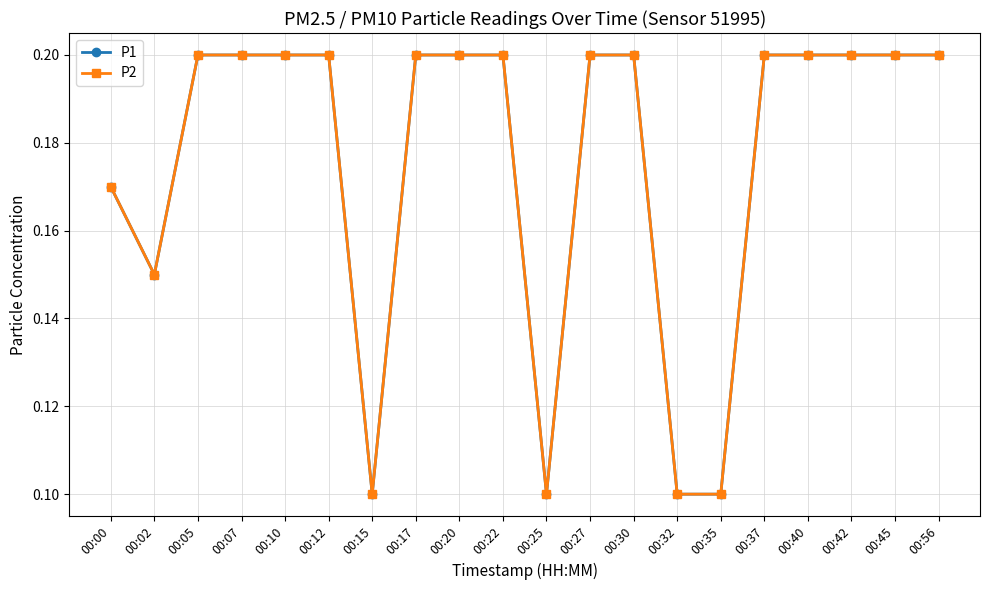

Does the chart have visible grid lines?

Yes